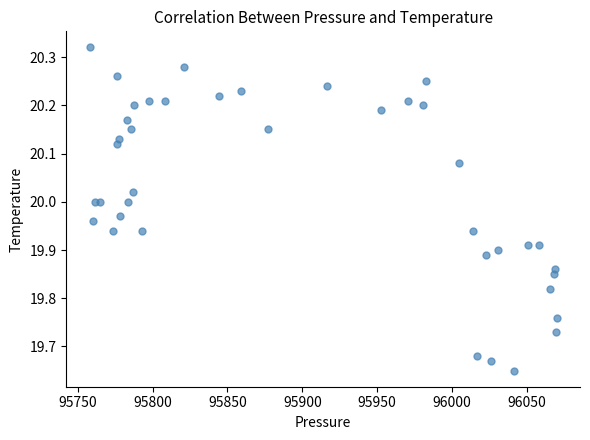

What is the range of X values (max minus min)?

311.9